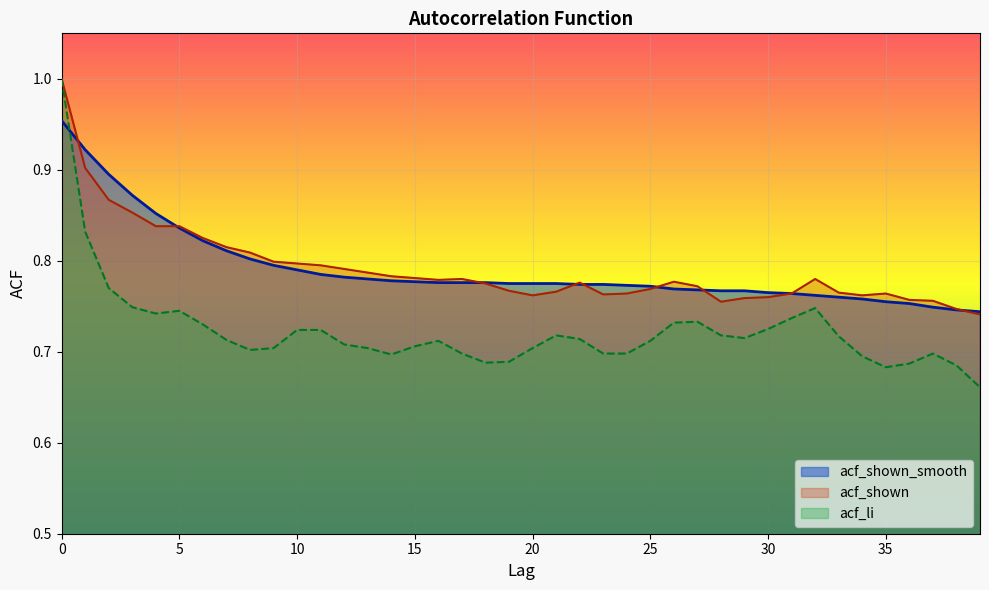

At 8, list the series in order from largest to smallest.

acf_shown, acf_shown_smooth, acf_li